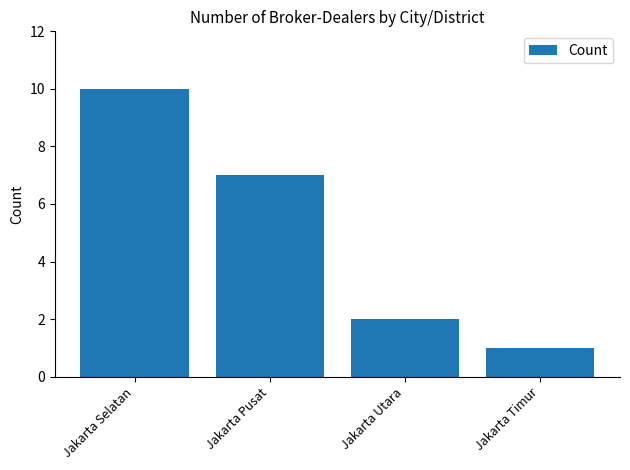

Is it true that the value at Jakarta Timur is 0?

False